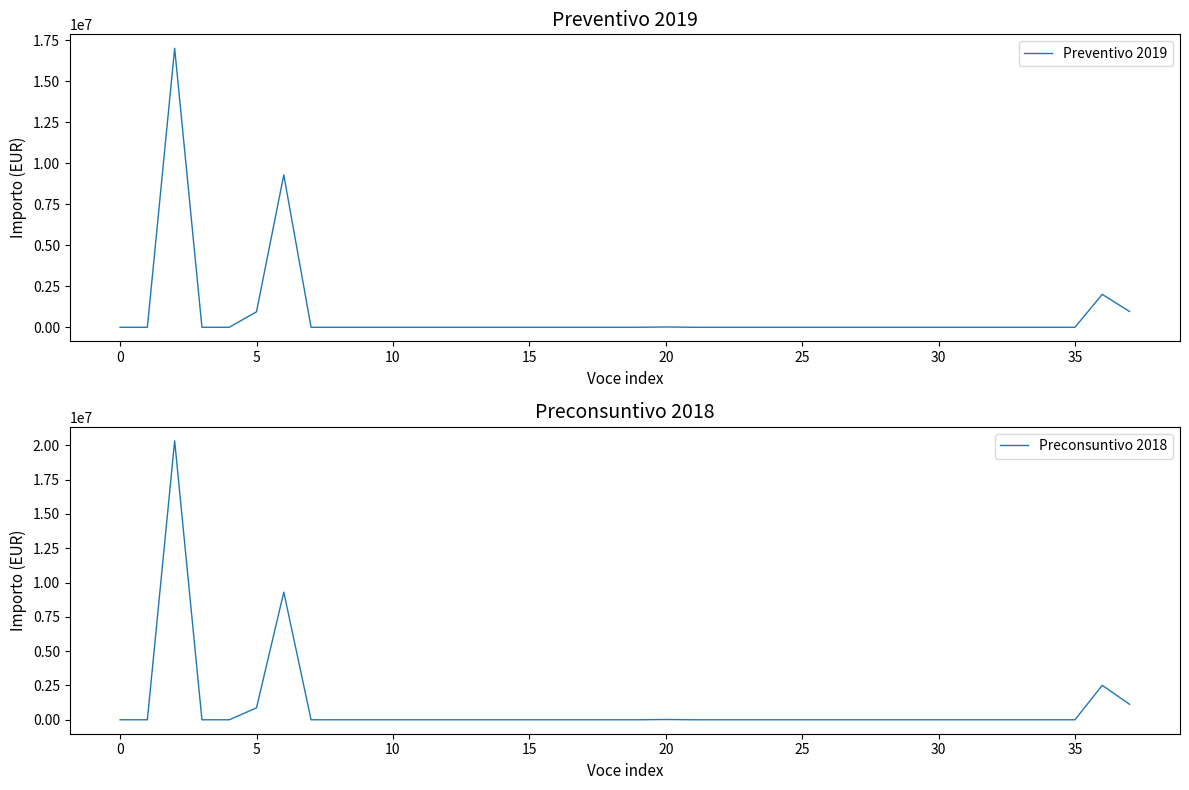

The Preventivo 2019 series shows 5621084 at 0. True or false?

False